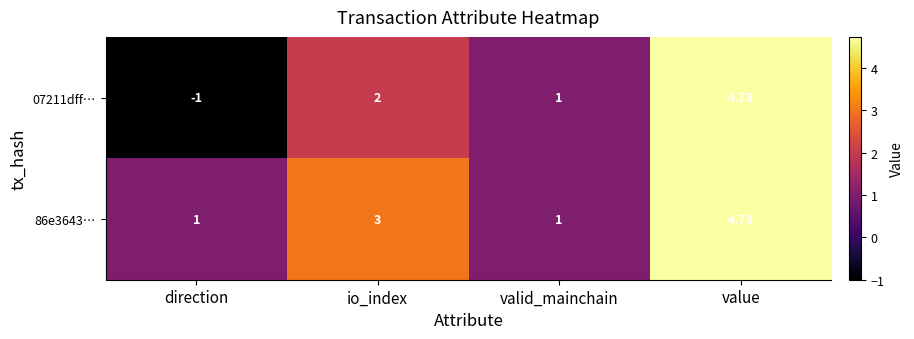

Which category has the lowest value across all series?

direction